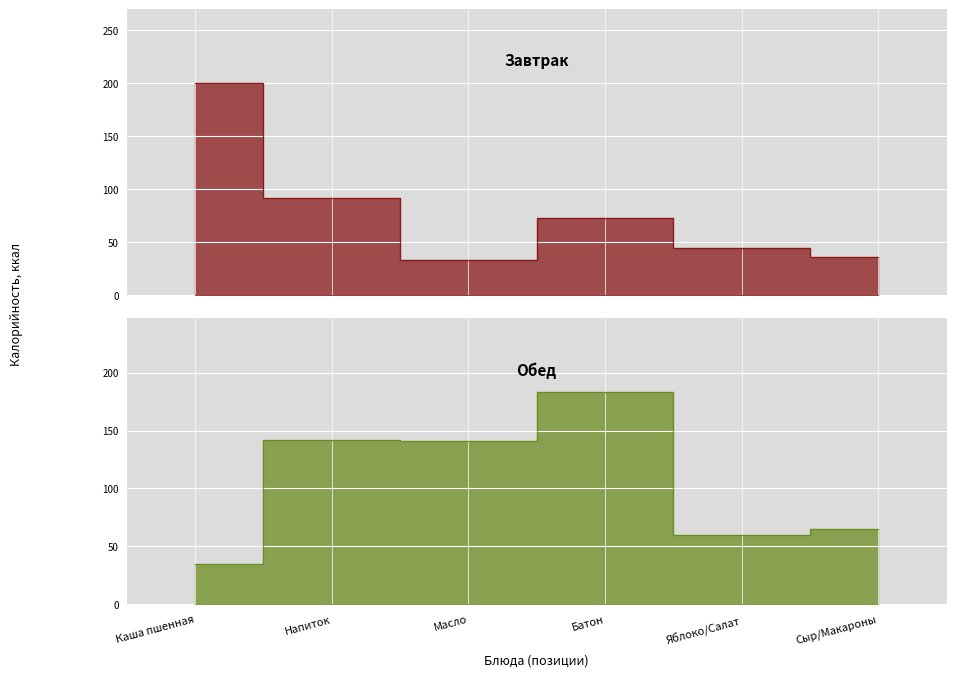

In Завтрак, how many points are higher than both neighbors (excluding endpoints)?

1